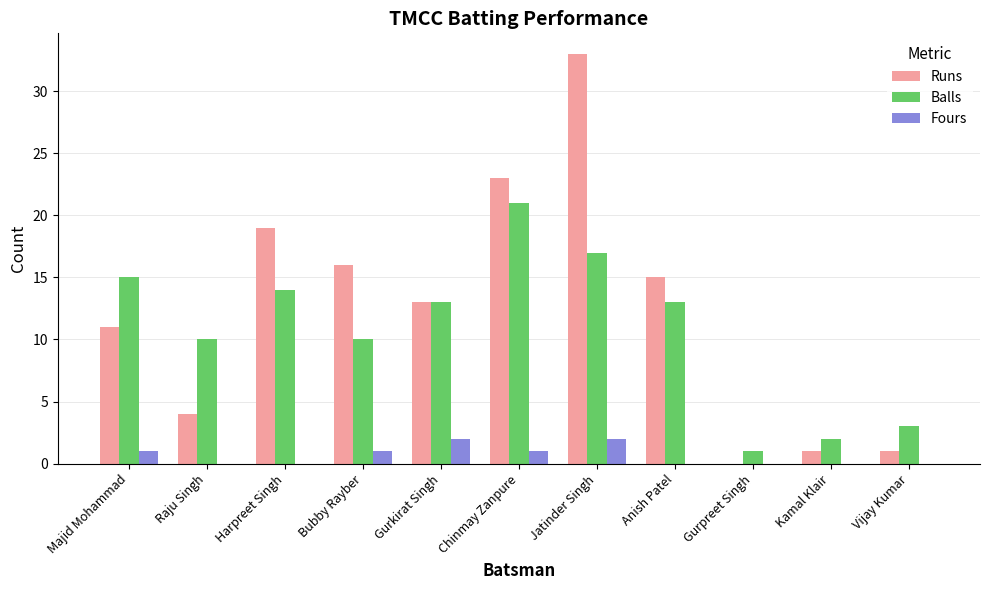

At which category is the sum across all series the highest?

Jatinder Singh